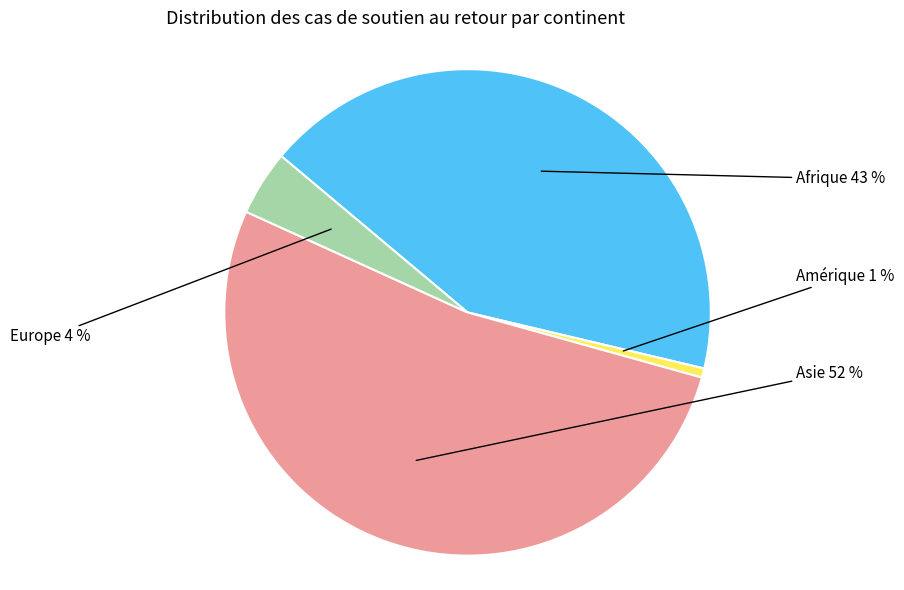

How many segments does this pie chart have?

4